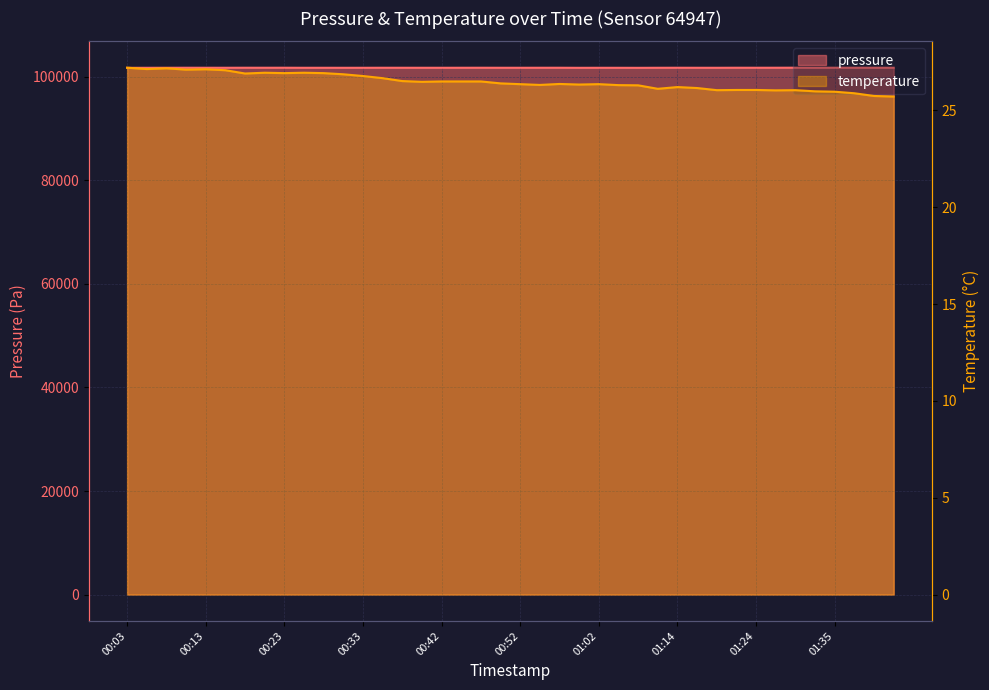

True or false: temperature and pressure cross at least once.

False